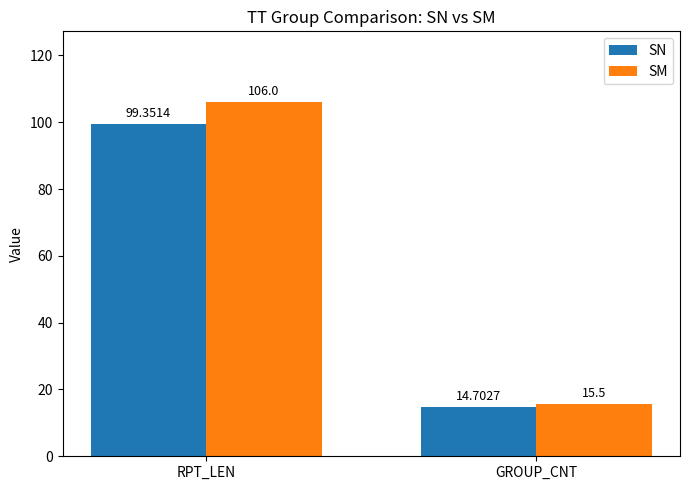

List the labels in order of SM value, largest first.

RPT_LEN, GROUP_CNT